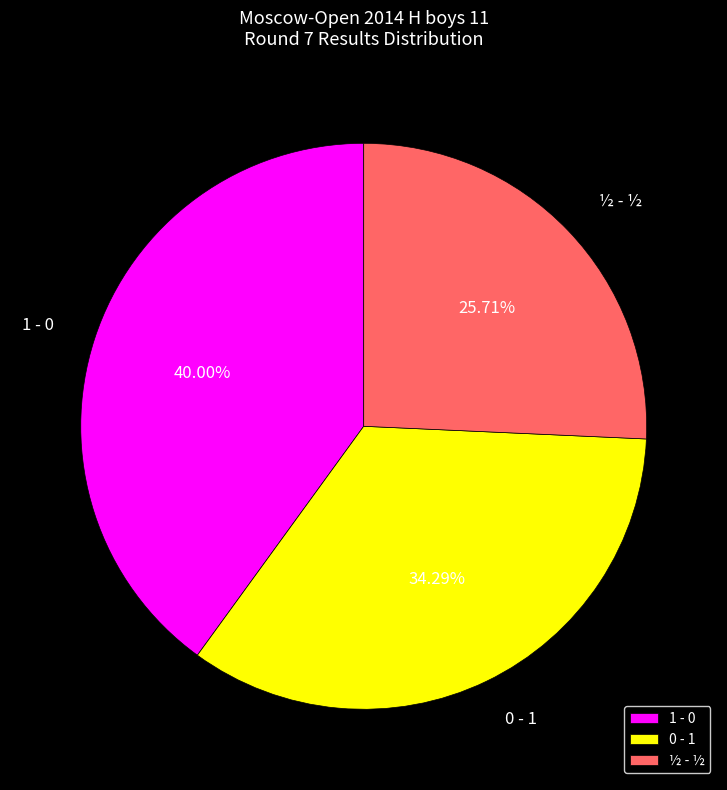

Which category has the smallest portion of the pie?

½ - ½